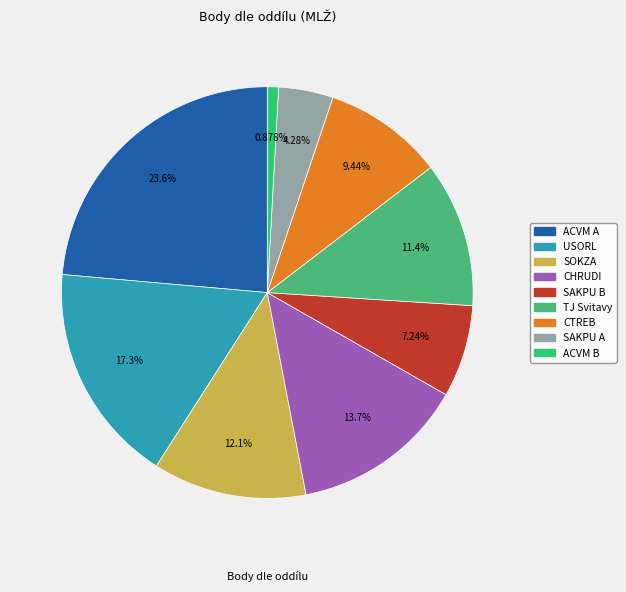

What is the change in value from SOKZA to CTREB?

-12.0